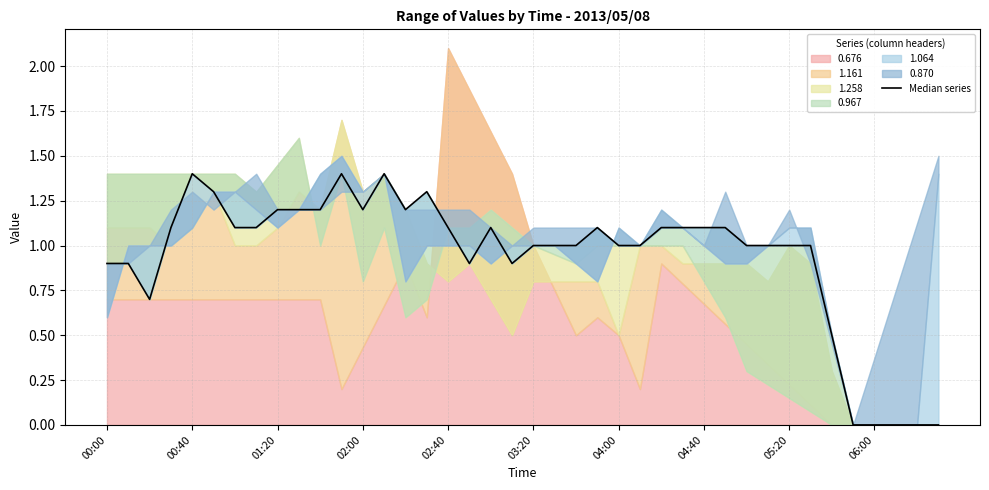

Count the number of categories in the chart.

40